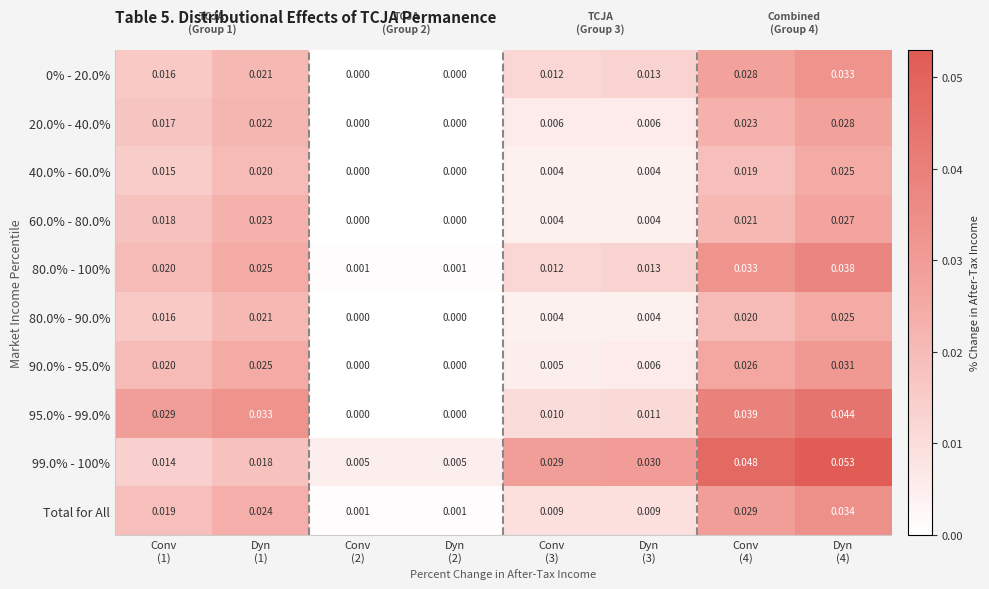

What is the greatest value displayed?

0.1